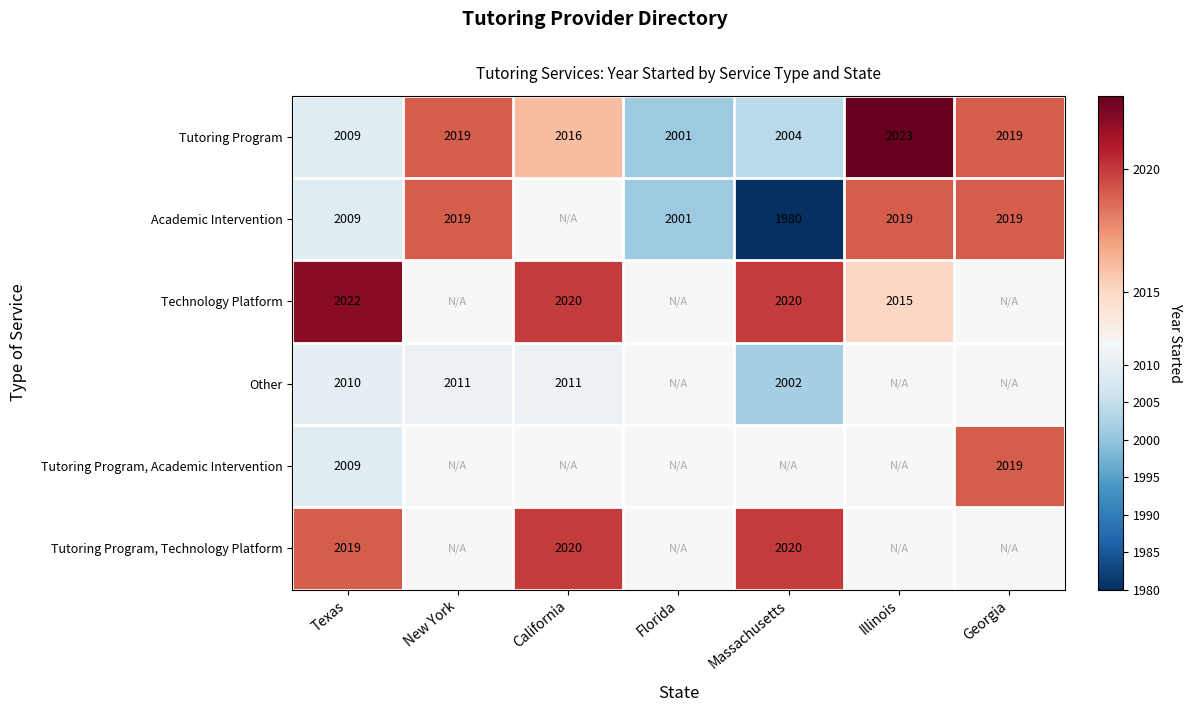

The value of Tutoring Program, Academic Intervention at Georgia is 3577.8. True or false?

False